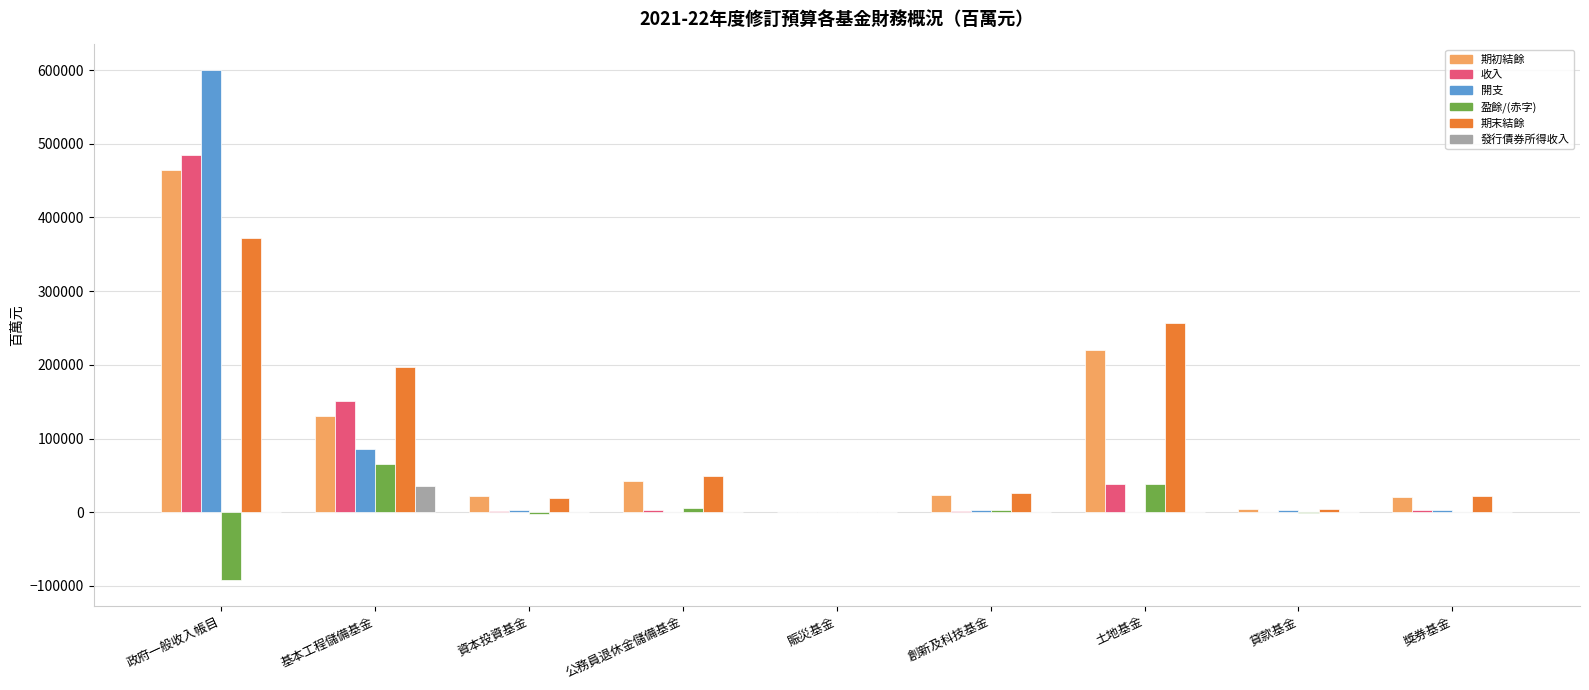

Which category has the highest value in the 期初結餘 series?

政府一般收入帳目